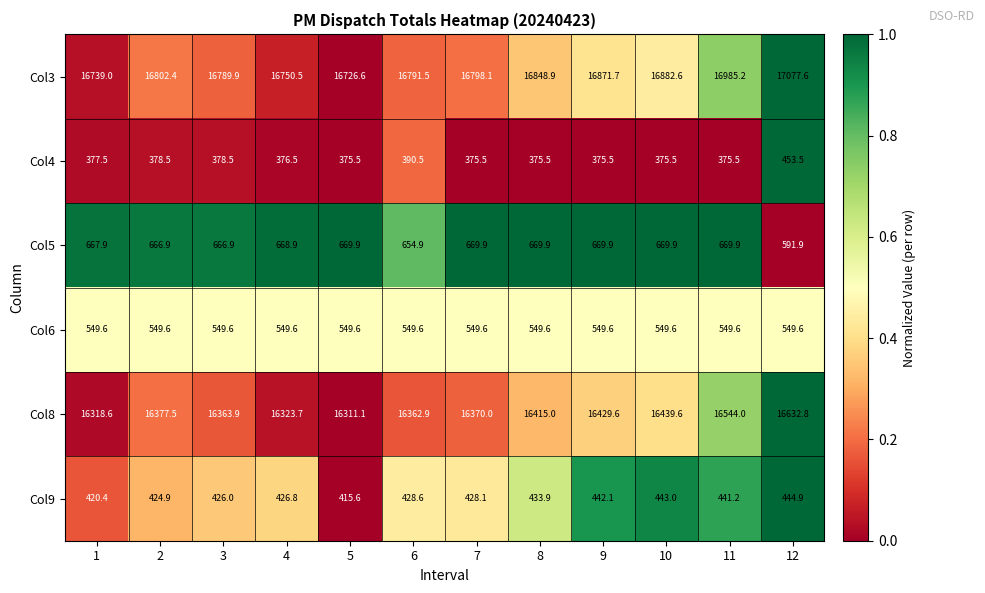

What is the difference between the second highest and minimum values in the Col9 series?

27.4